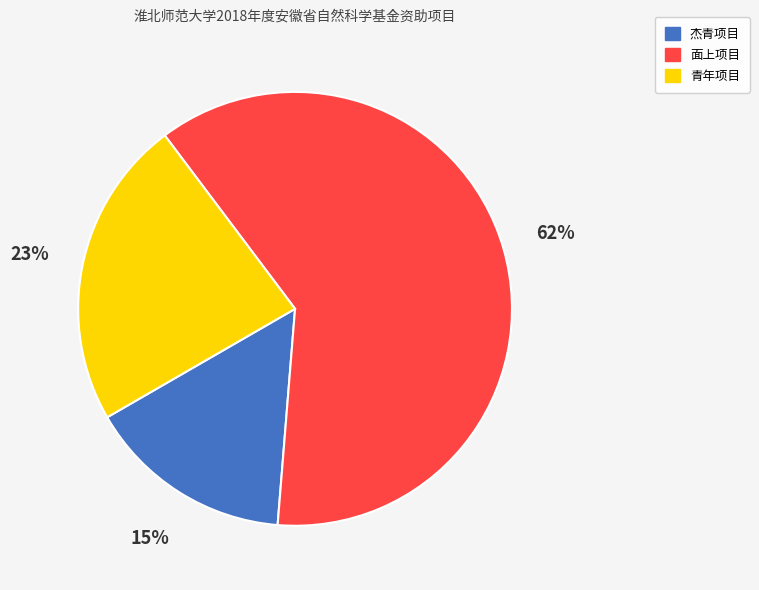

Which has a higher value, 青年项目 or 面上项目?

面上项目